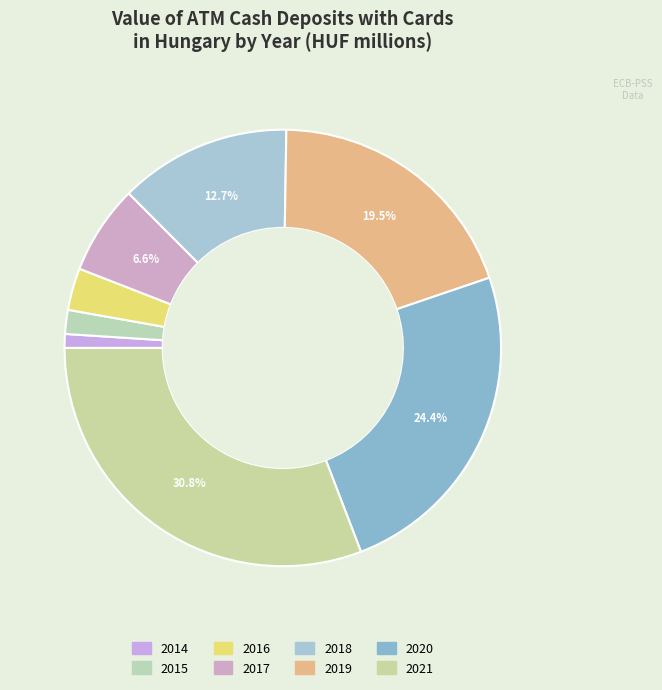

Do 2017 and 2019 together represent more than half of the pie?

No